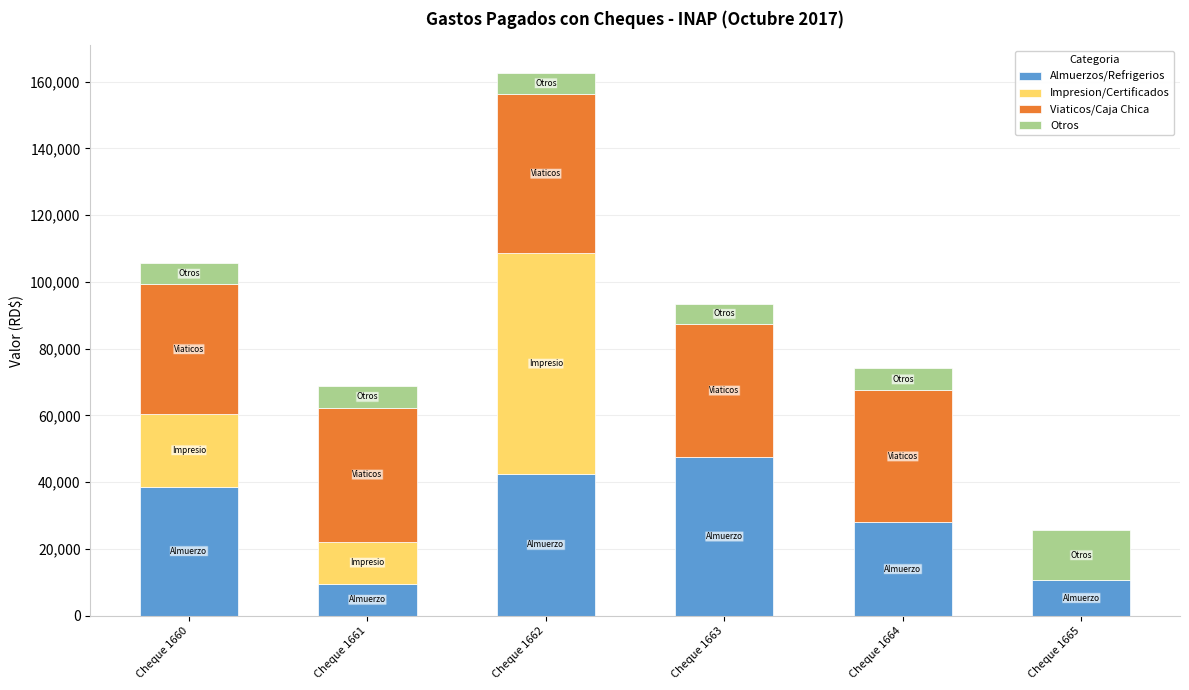

Which category has the highest value in the Almuerzos/Refrigerios series?

Cheque 1663